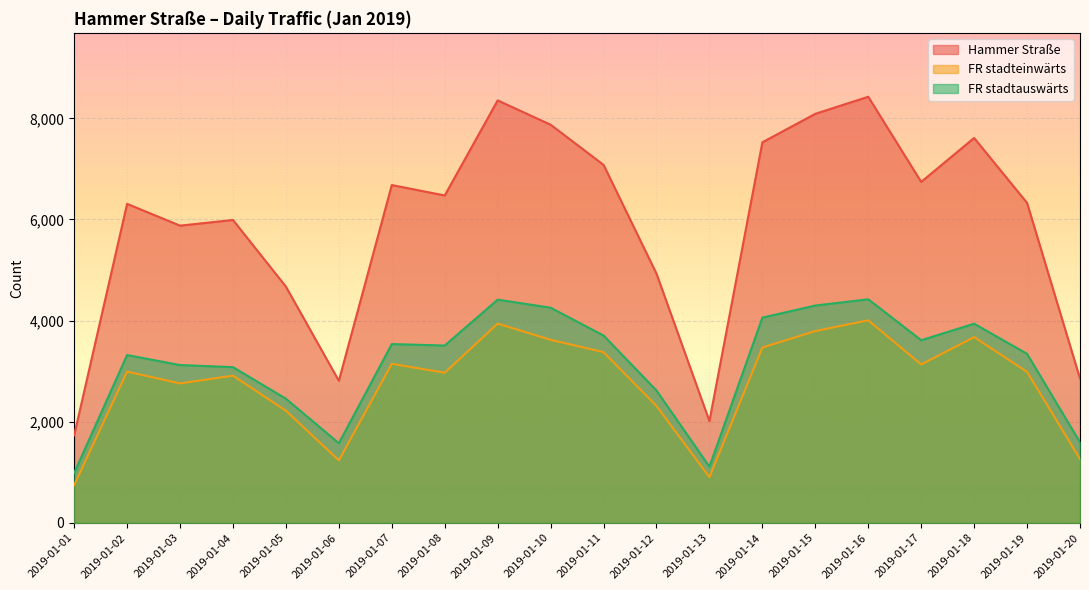

Which label corresponds to the smallest value in the chart?

2019-01-01